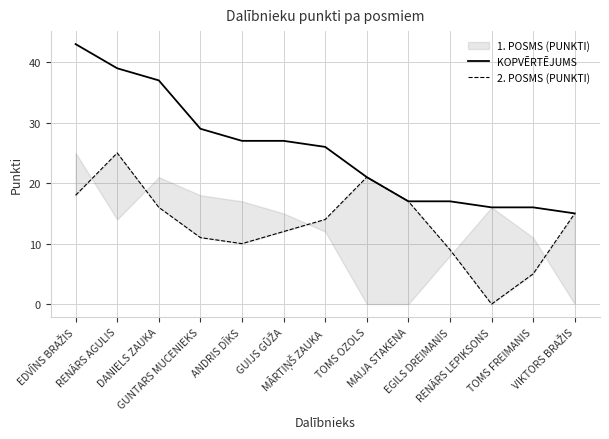

At which label does 2. POSMS (PUNKTI) reach its peak?

RENĀRS AGULIS